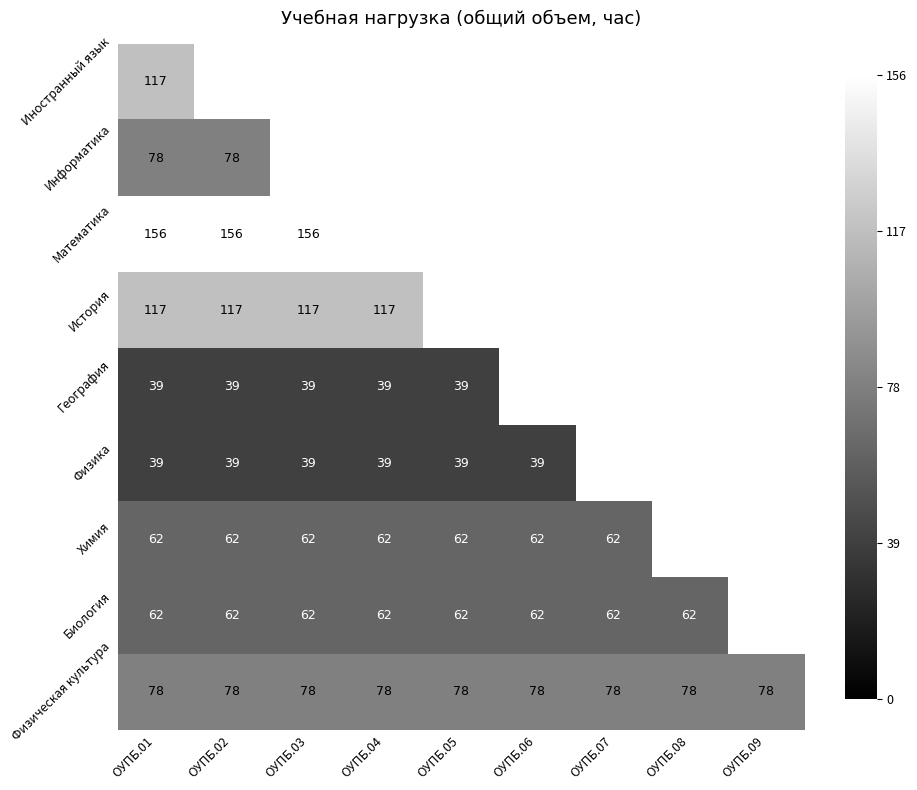

Which category has the lowest value across all series?

ОУПБ.01